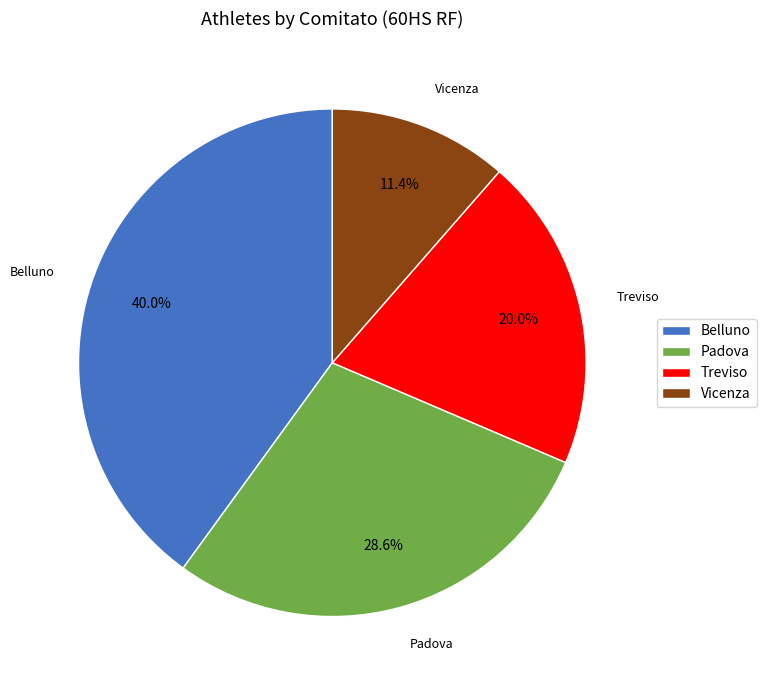

Do Treviso and Padova together represent more than half of the pie?

No